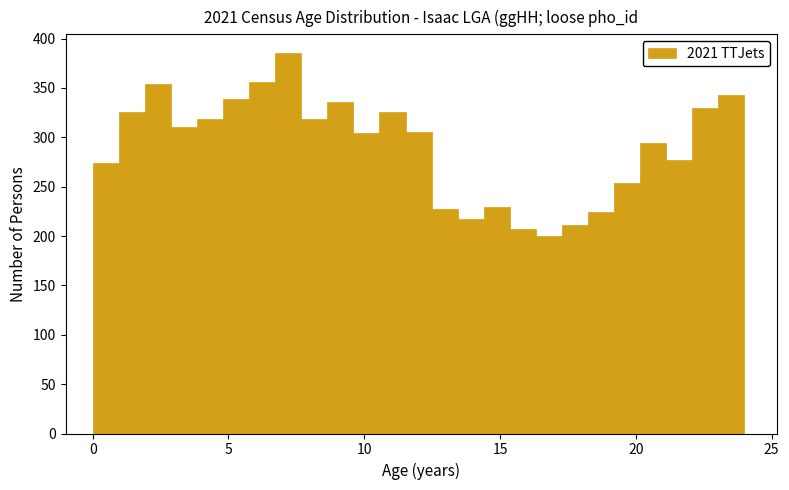

Read against the x-axis, roughly where is the centre of the tallest bar?

7.0